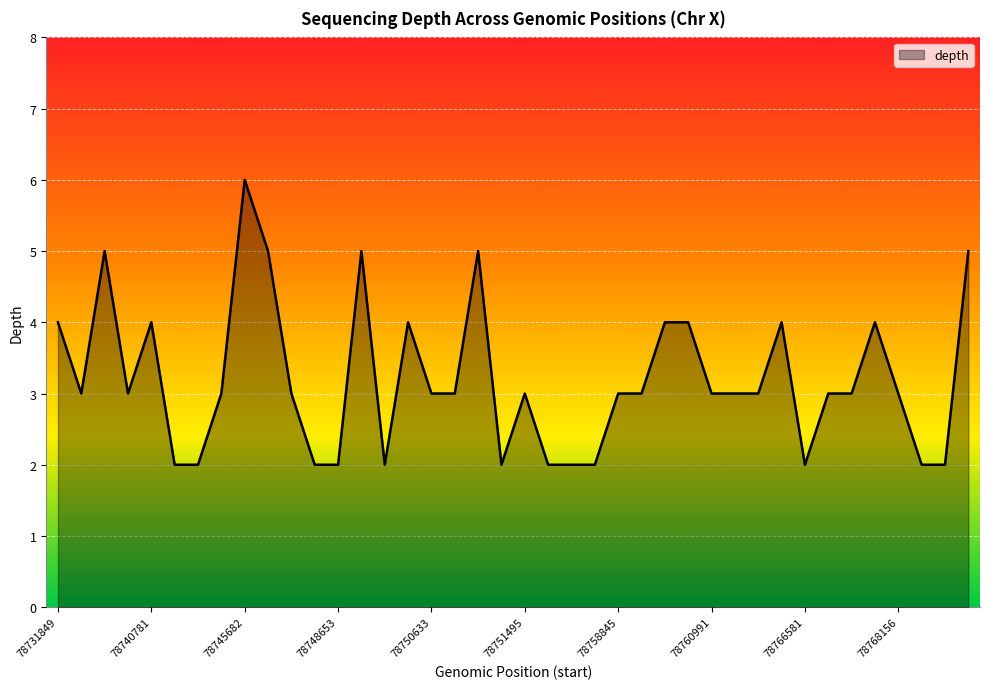

What is the greatest value displayed?

6